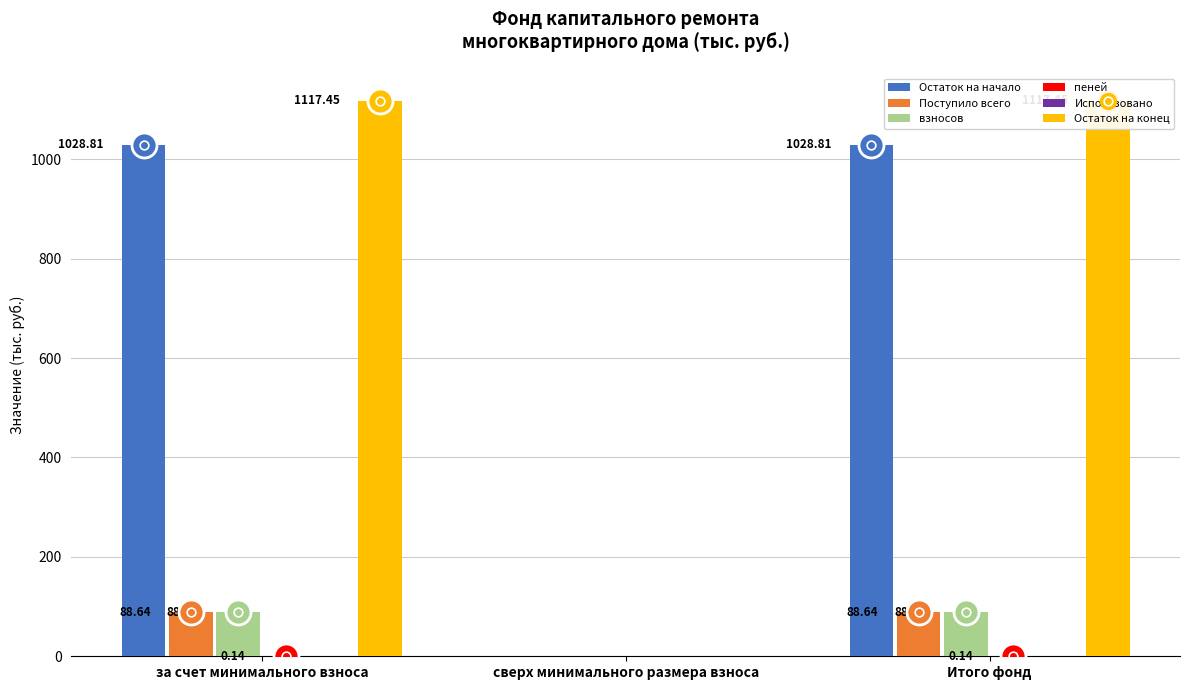

Which series has the widest spread of values?

Остаток на конец